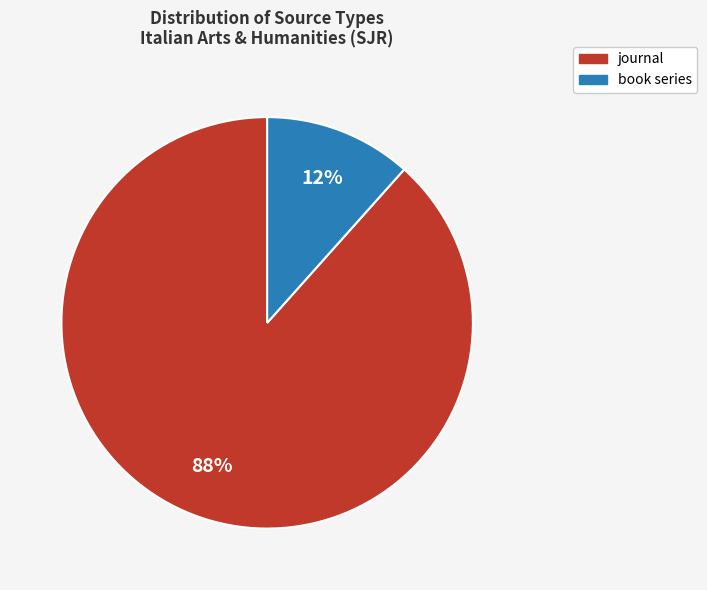

To the nearest percent, what is the combined percentage of journal and book series?

100%